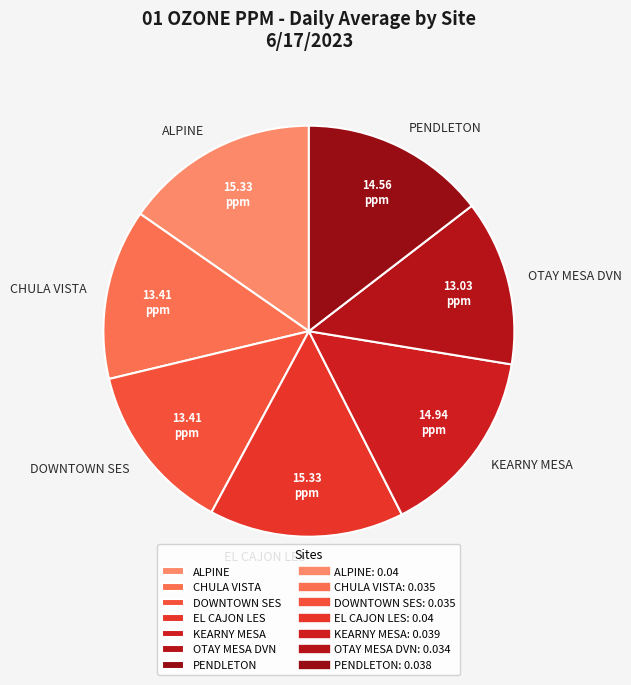

Is there any slice that represents more than half of the pie?

No